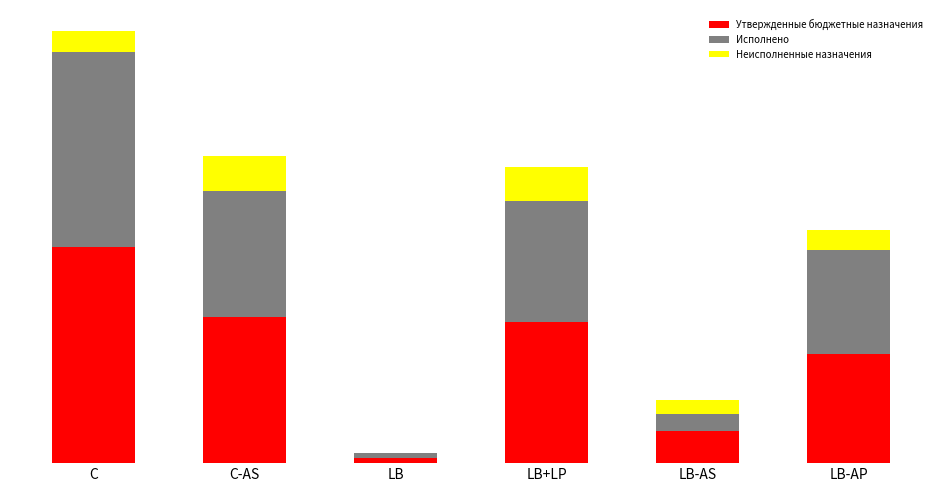

Are the bars horizontal?

No